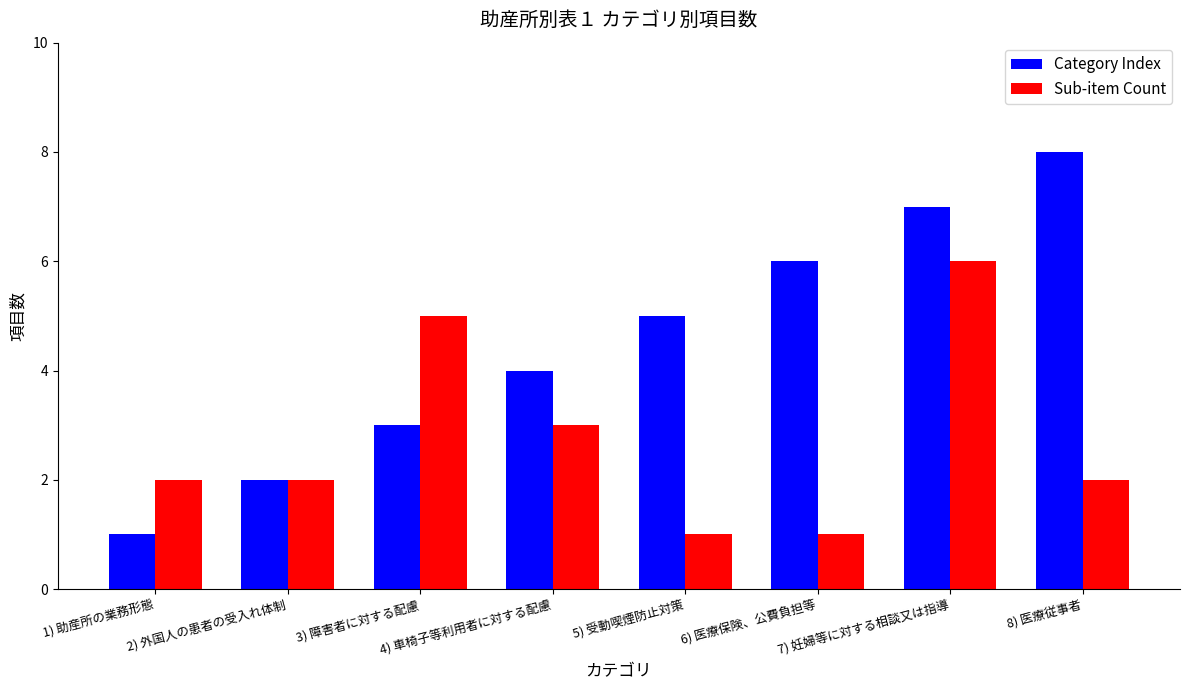

Reading left to right, transcribe all the data shown in this chart.

Category Index: 1) 助産所の業務形態=1	2) 外国人の患者の受入れ体制=2	3) 障害者に対する配慮=3	4) 車椅子等利用者に対する配慮=4	5) 受動喫煙防止対策=5	6) 医療保険、公費負担等=6	7) 妊婦等に対する相談又は指導=7	8) 医療従事者=8
Sub-item Count: 1) 助産所の業務形態=2	2) 外国人の患者の受入れ体制=2	3) 障害者に対する配慮=5	4) 車椅子等利用者に対する配慮=3	5) 受動喫煙防止対策=1	6) 医療保険、公費負担等=1	7) 妊婦等に対する相談又は指導=6	8) 医療従事者=2